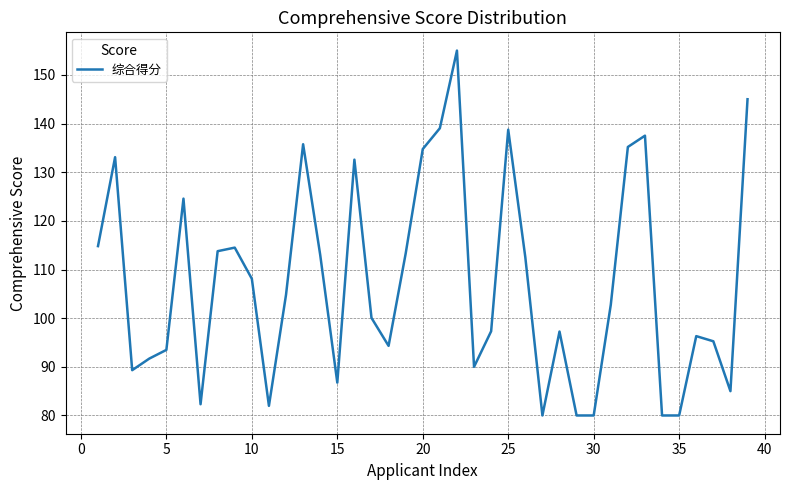

What is the difference between the maximum and minimum values?

75.0